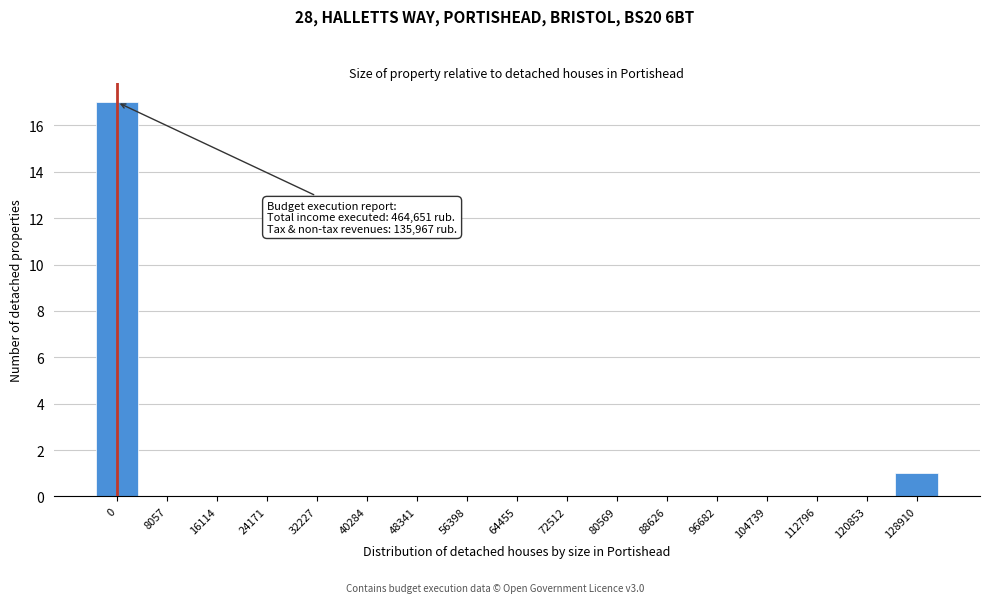

Reading right to left, list all the values displayed in this chart.

128910=1	120853=0	112796=0	104739=0	96682=0	88626=0	80569=0	72512=0	64455=0	56398=0	48341=0	40284=0	32227=0	24171=0	16114=0	8057=0	0=17